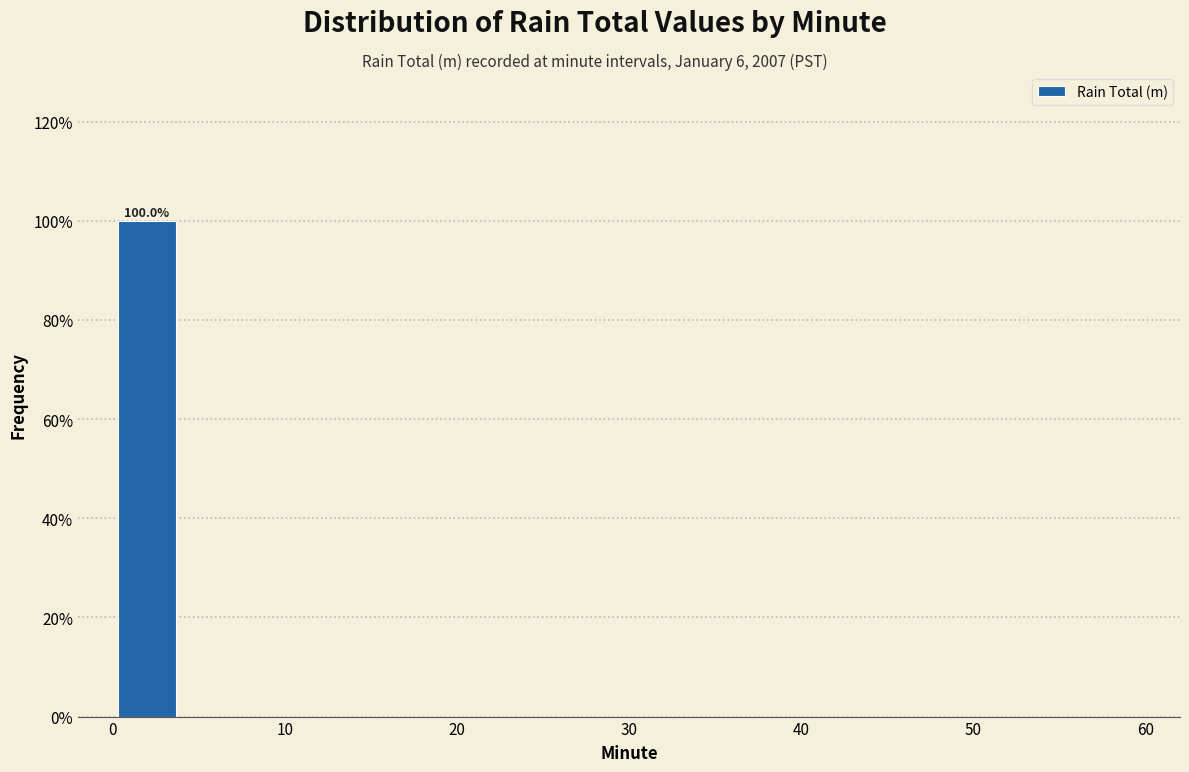

Which range on the x-axis has the tallest bar?

0 to 4